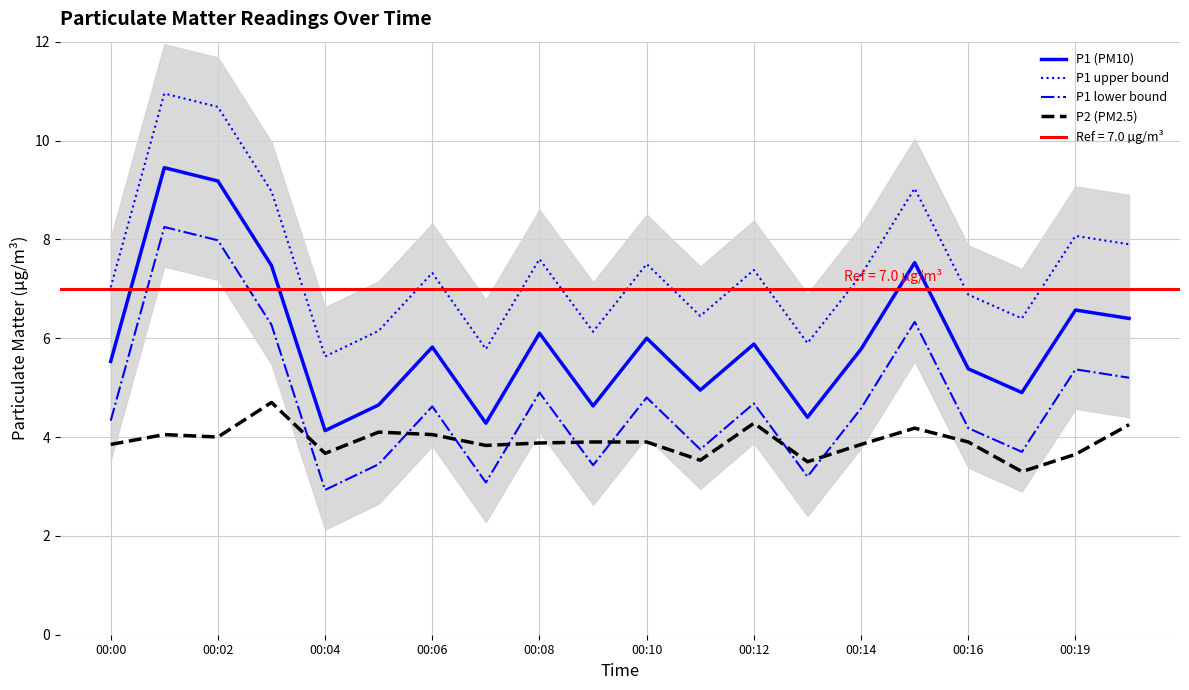

What is the lowest value of the P1 lower bound series?

2.9